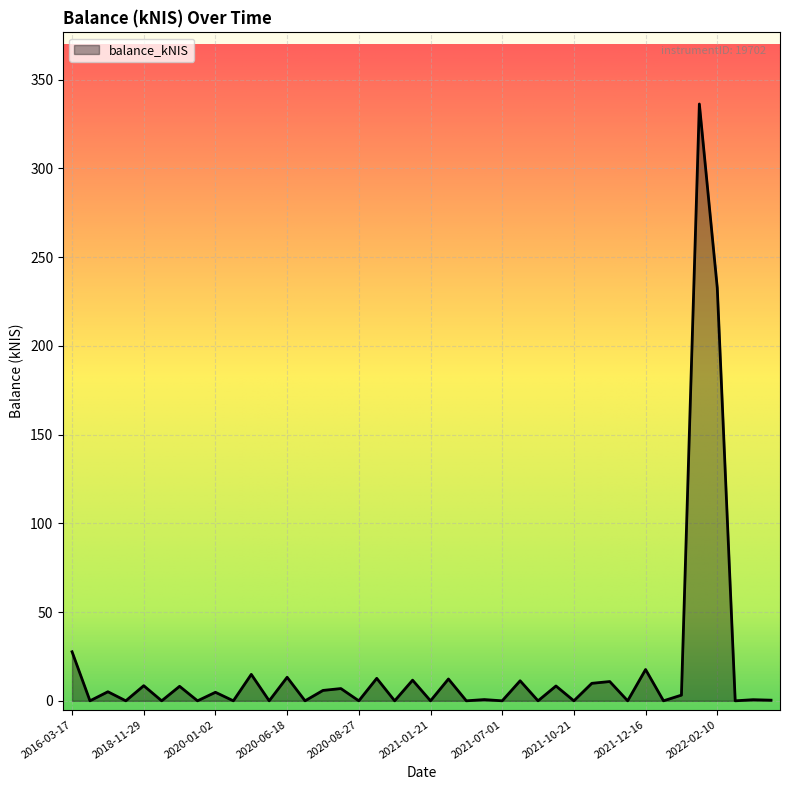

What is the maximum value shown in the chart?

336.3